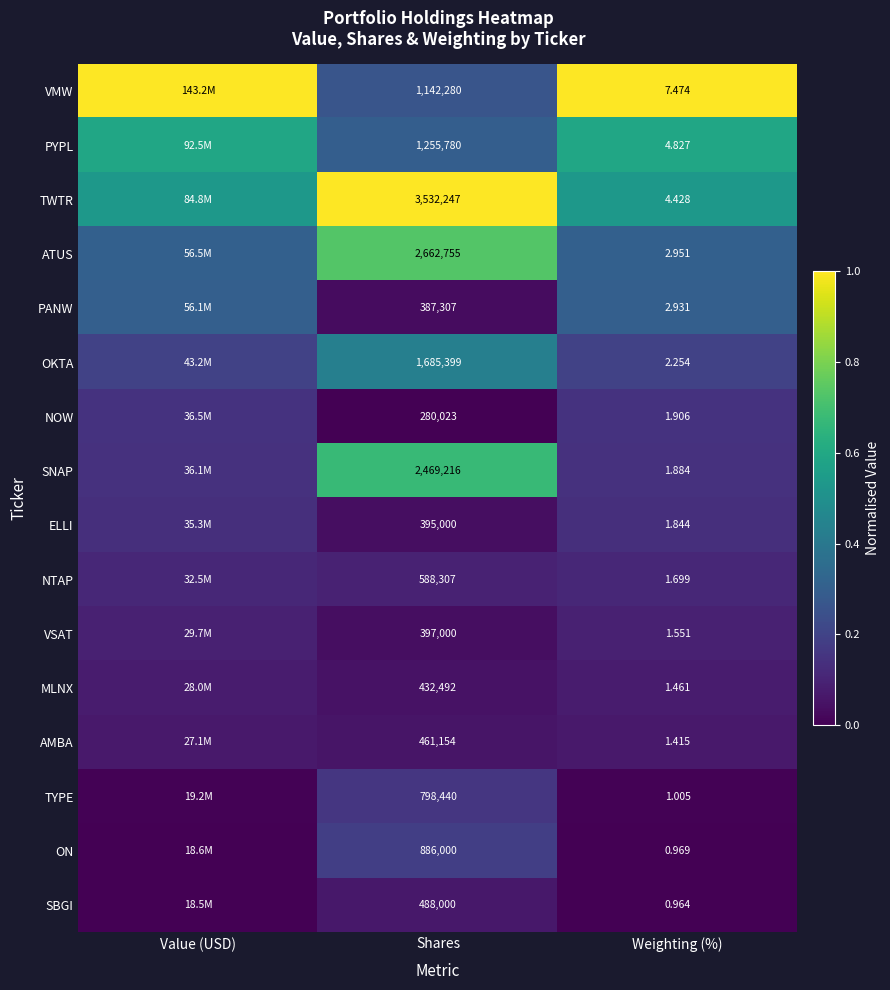

Which series changed the most between Shares and Weighting (%)?

TWTR